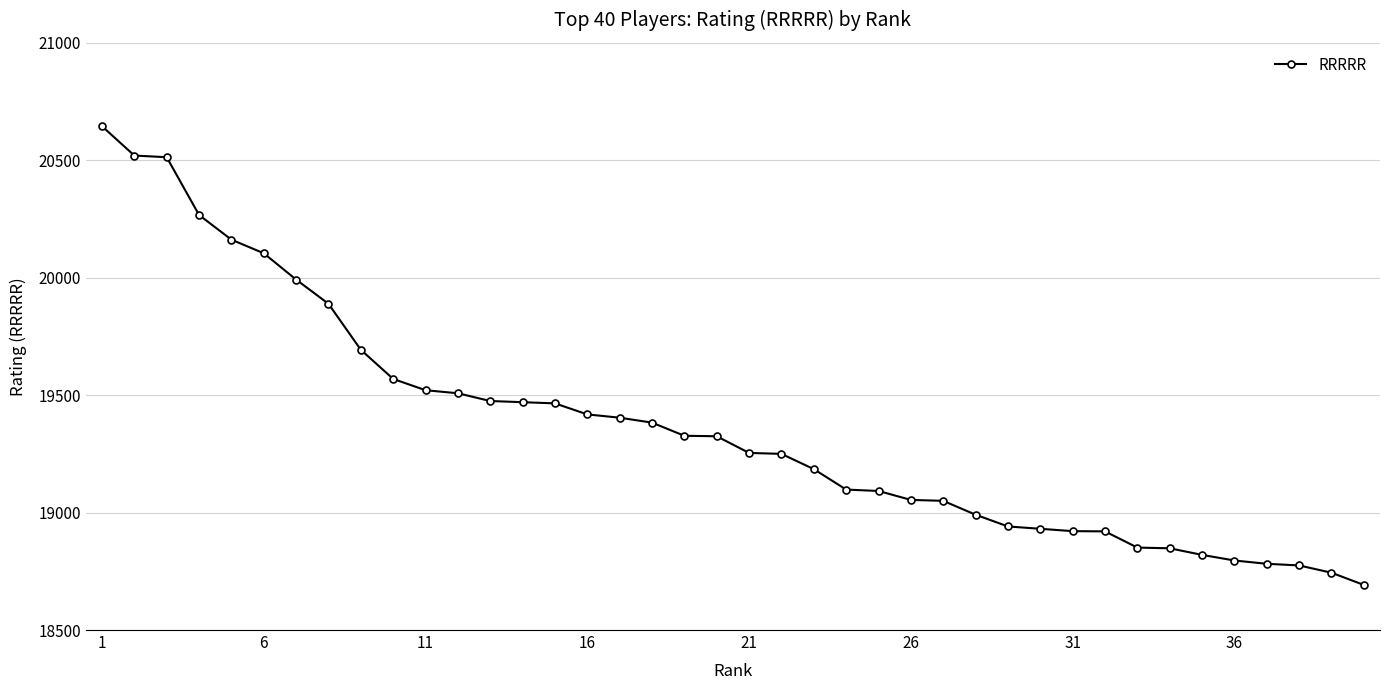

What is the smallest value displayed?

18692